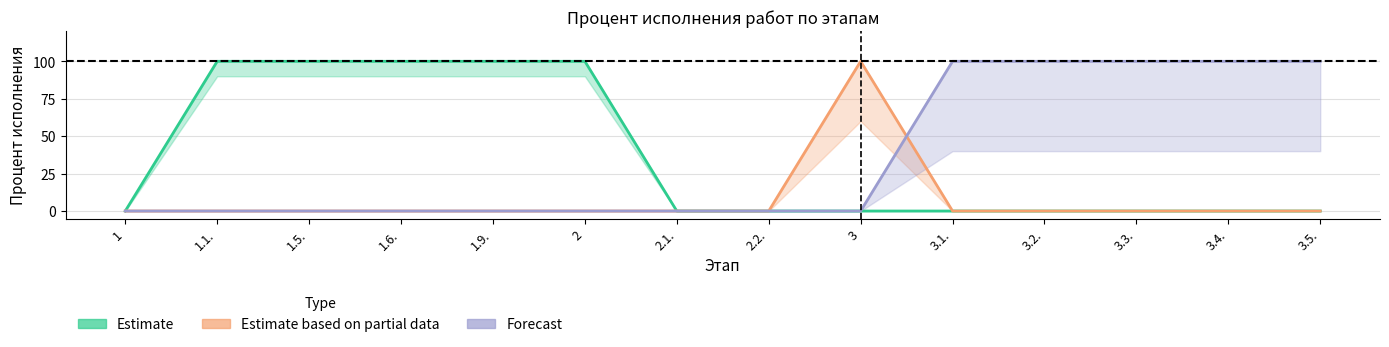

Count the Estimate values in the range 0 to 100.

14